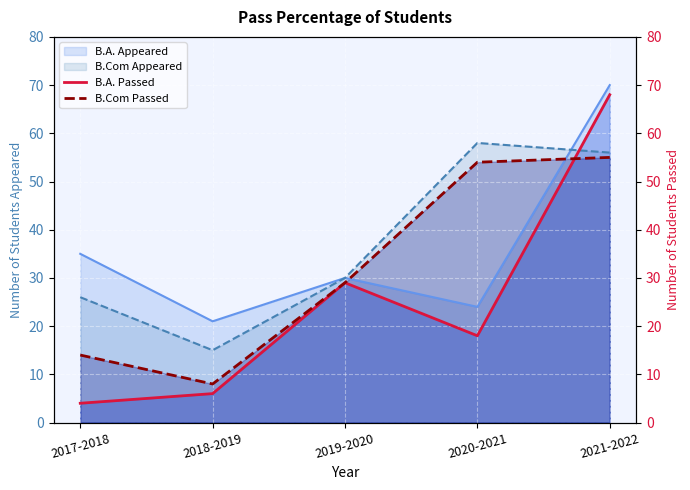

The B.Com Passed series shows 51 at 2019-2020. True or false?

False